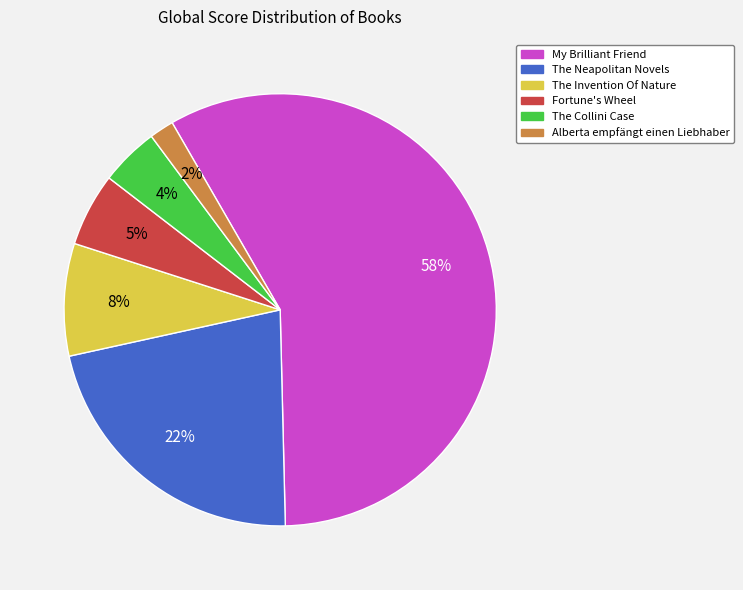

Between My Brilliant Friend and Fortune's Wheel, which is larger?

My Brilliant Friend